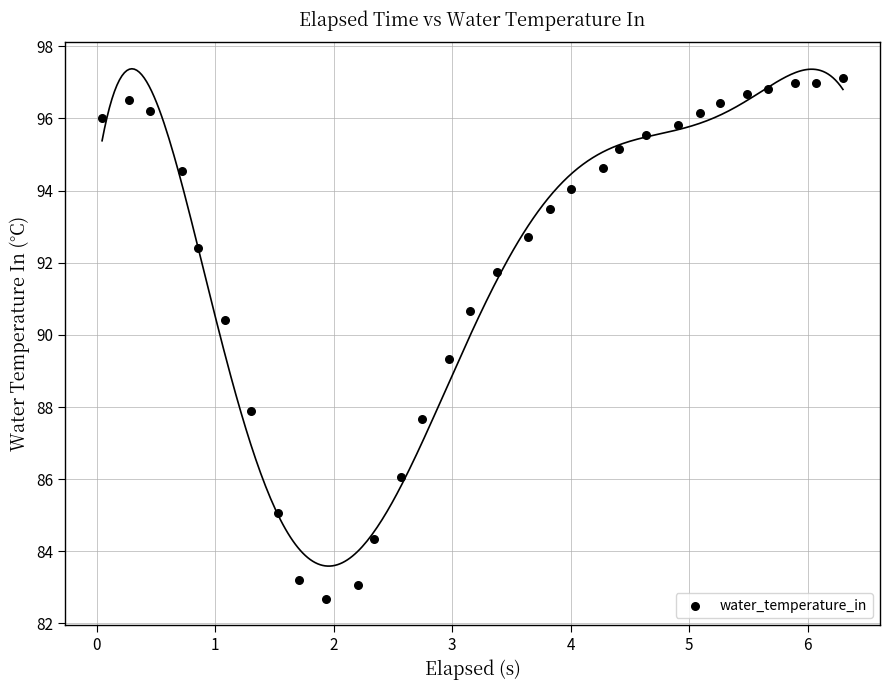

What is the range of X values (max minus min)?

6.3